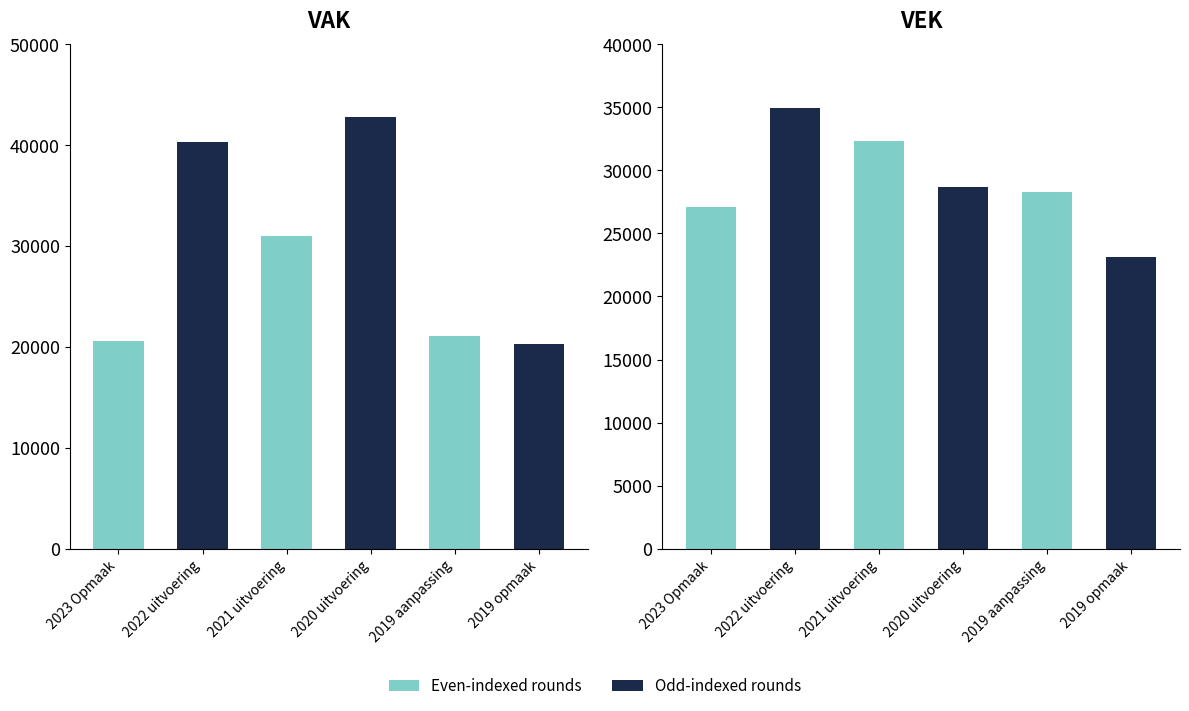

At which label is VEK closest to 29035?

2020 uitvoering